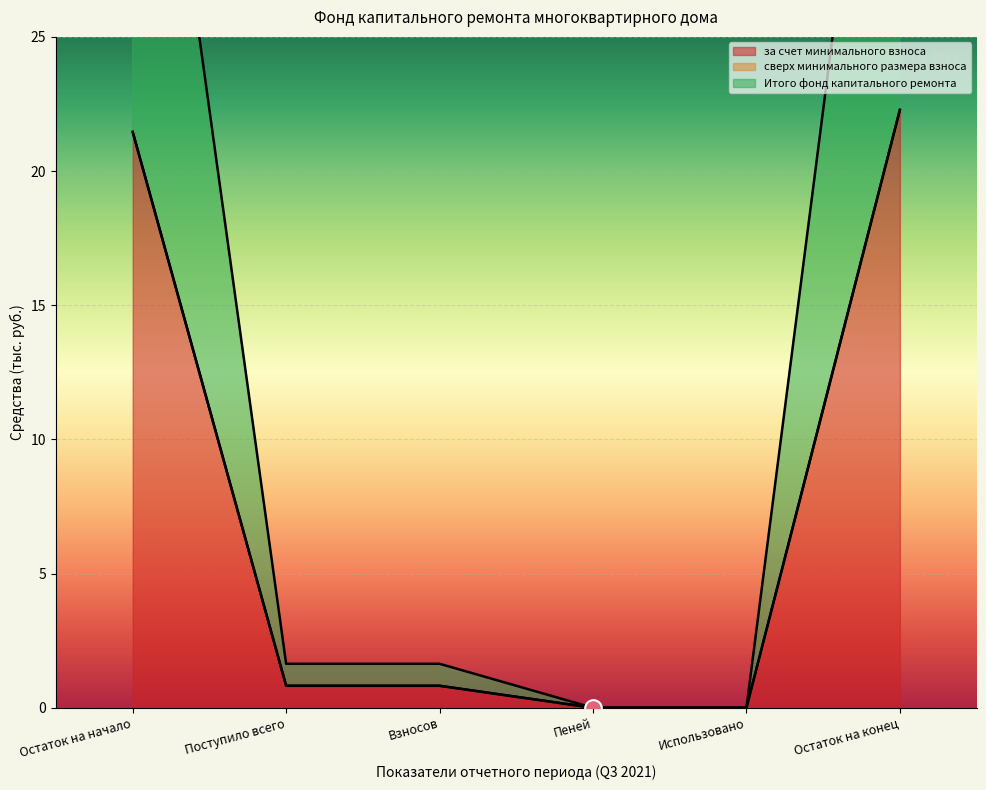

Which category has the highest value in the за счет минимального взноса series?

Остаток на конец